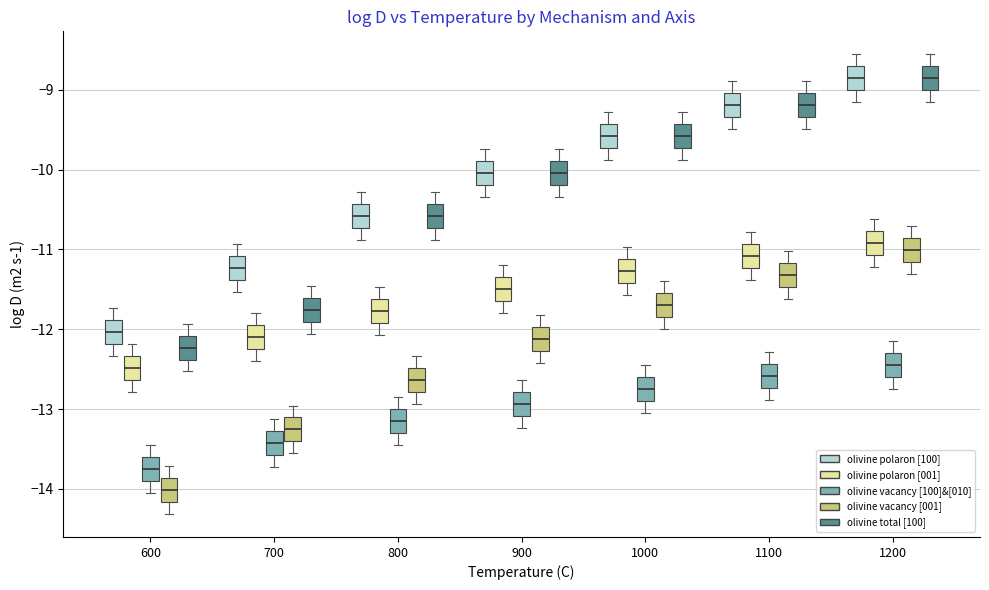

Reading left to right, read every box against the y-axis: the position of its median line, the range the box covers, and the ends of its whiskers. The values are not printed on the chart, so give them approximately, as read against the axis.

600 (olivine polaron [100]): median -12.0, box -12.2 to -11.9, whiskers -12.3 to -11.7
600 (olivine polaron [001]): median -12.5, box -12.6 to -12.3, whiskers -12.8 to -12.2
600 (olivine vacancy [100]&[010]): median -13.8, box -13.9 to -13.6, whiskers -14.1 to -13.5
600 (olivine vacancy [001]): median -14.0, box -14.2 to -13.9, whiskers -14.3 to -13.7
600 (olivine total [100]): median -12.2, box -12.4 to -12.1, whiskers -12.5 to -11.9
700 (olivine polaron [100]): median -11.2, box -11.4 to -11.1, whiskers -11.5 to -10.9
700 (olivine polaron [001]): median -12.1, box -12.2 to -11.9, whiskers -12.4 to -11.8
700 (olivine vacancy [100]&[010]): median -13.4, box -13.6 to -13.3, whiskers -13.7 to -13.1
700 (olivine vacancy [001]): median -13.3, box -13.4 to -13.1, whiskers -13.6 to -13.0
700 (olivine total [100]): median -11.8, box -11.9 to -11.6, whiskers -12.1 to -11.5
800 (olivine polaron [100]): median -10.6, box -10.7 to -10.4, whiskers -10.9 to -10.3
800 (olivine polaron [001]): median -11.8, box -11.9 to -11.6, whiskers -12.1 to -11.5
800 (olivine vacancy [100]&[010]): median -13.2, box -13.3 to -13.0, whiskers -13.5 to -12.9
800 (olivine vacancy [001]): median -12.6, box -12.8 to -12.5, whiskers -12.9 to -12.3
800 (olivine total [100]): median -10.6, box -10.7 to -10.4, whiskers -10.9 to -10.3
900 (olivine polaron [100]): median -10.0, box -10.2 to -9.9, whiskers -10.3 to -9.7
900 (olivine polaron [001]): median -11.5, box -11.7 to -11.4, whiskers -11.8 to -11.2
900 (olivine vacancy [100]&[010]): median -12.9, box -13.1 to -12.8, whiskers -13.2 to -12.6
900 (olivine vacancy [001]): median -12.1, box -12.3 to -12.0, whiskers -12.4 to -11.8
900 (olivine total [100]): median -10.0, box -10.2 to -9.9, whiskers -10.3 to -9.7
1000 (olivine polaron [100]): median -9.6, box -9.7 to -9.4, whiskers -9.9 to -9.3
1000 (olivine polaron [001]): median -11.3, box -11.4 to -11.1, whiskers -11.6 to -11.0
1000 (olivine vacancy [100]&[010]): median -12.7, box -12.9 to -12.6, whiskers -13.0 to -12.4
1000 (olivine vacancy [001]): median -11.7, box -11.8 to -11.5, whiskers -12.0 to -11.4
1000 (olivine total [100]): median -9.6, box -9.7 to -9.4, whiskers -9.9 to -9.3
1100 (olivine polaron [100]): median -9.2, box -9.3 to -9.0, whiskers -9.5 to -8.9
1100 (olivine polaron [001]): median -11.1, box -11.2 to -10.9, whiskers -11.4 to -10.8
1100 (olivine vacancy [100]&[010]): median -12.6, box -12.7 to -12.4, whiskers -12.9 to -12.3
1100 (olivine vacancy [001]): median -11.3, box -11.5 to -11.2, whiskers -11.6 to -11.0
1100 (olivine total [100]): median -9.2, box -9.3 to -9.0, whiskers -9.5 to -8.9
1200 (olivine polaron [100]): median -8.9, box -9.0 to -8.7, whiskers -9.2 to -8.6
1200 (olivine polaron [001]): median -10.9, box -11.1 to -10.8, whiskers -11.2 to -10.6
1200 (olivine vacancy [100]&[010]): median -12.4, box -12.6 to -12.3, whiskers -12.7 to -12.1
1200 (olivine vacancy [001]): median -11.0, box -11.2 to -10.9, whiskers -11.3 to -10.7
1200 (olivine total [100]): median -8.9, box -9.0 to -8.7, whiskers -9.2 to -8.6